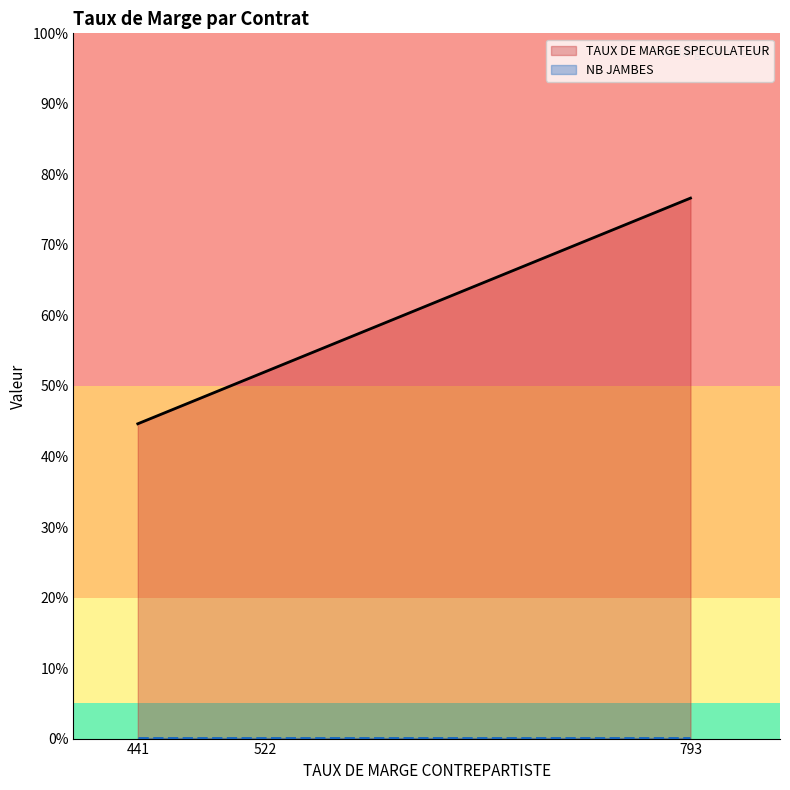

Where does the TAUX DE MARGE SPECULATEUR series first go above 572?

793